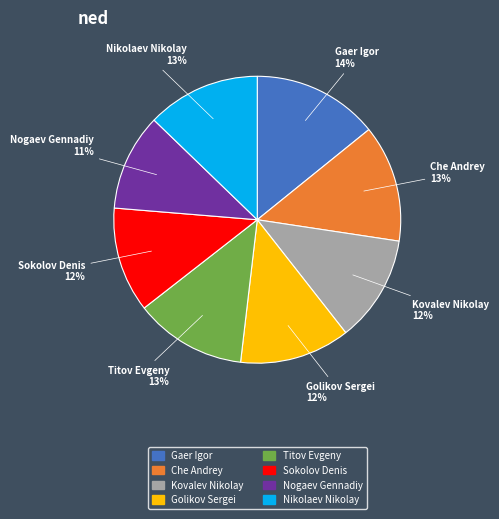

Does any single category account for the majority?

No